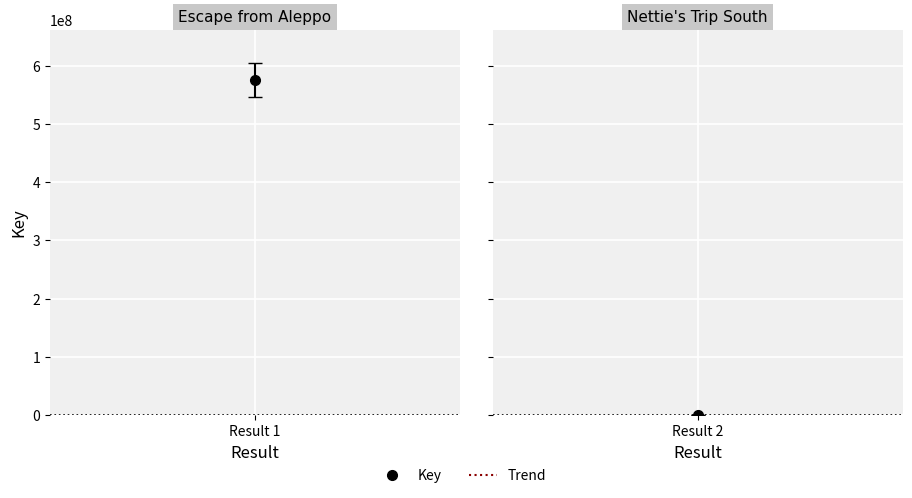

Reading right to left, extract all data points from this chart.

Result 2=6299	Result 1=575576748